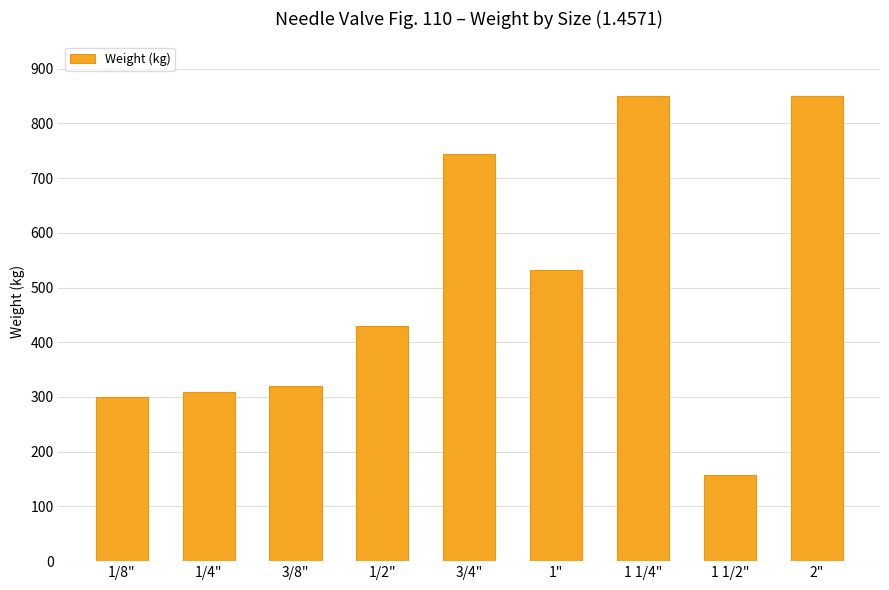

Reading right to left, extract all data points from this chart.

850	158	850	532	745	430	320	310	300